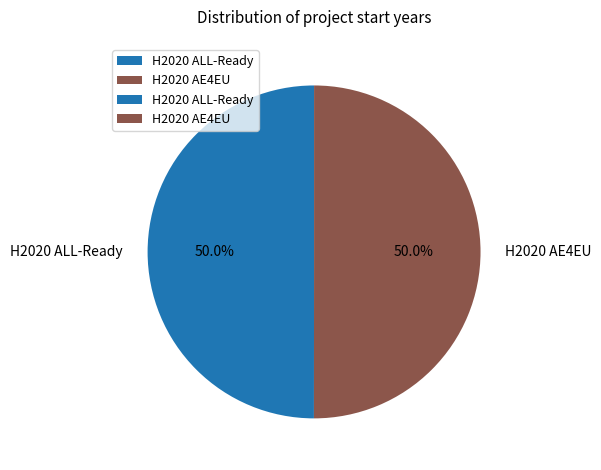

To the nearest percent, what is the average slice percentage?

50%